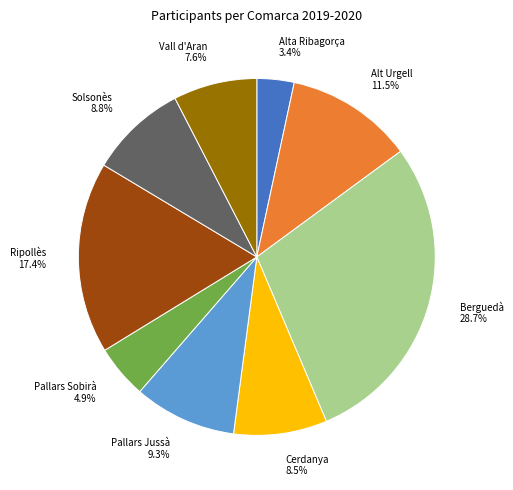

Which has a higher value, Alt Urgell 11.5% or Ripollès 17.4%?

Ripollès 17.4%